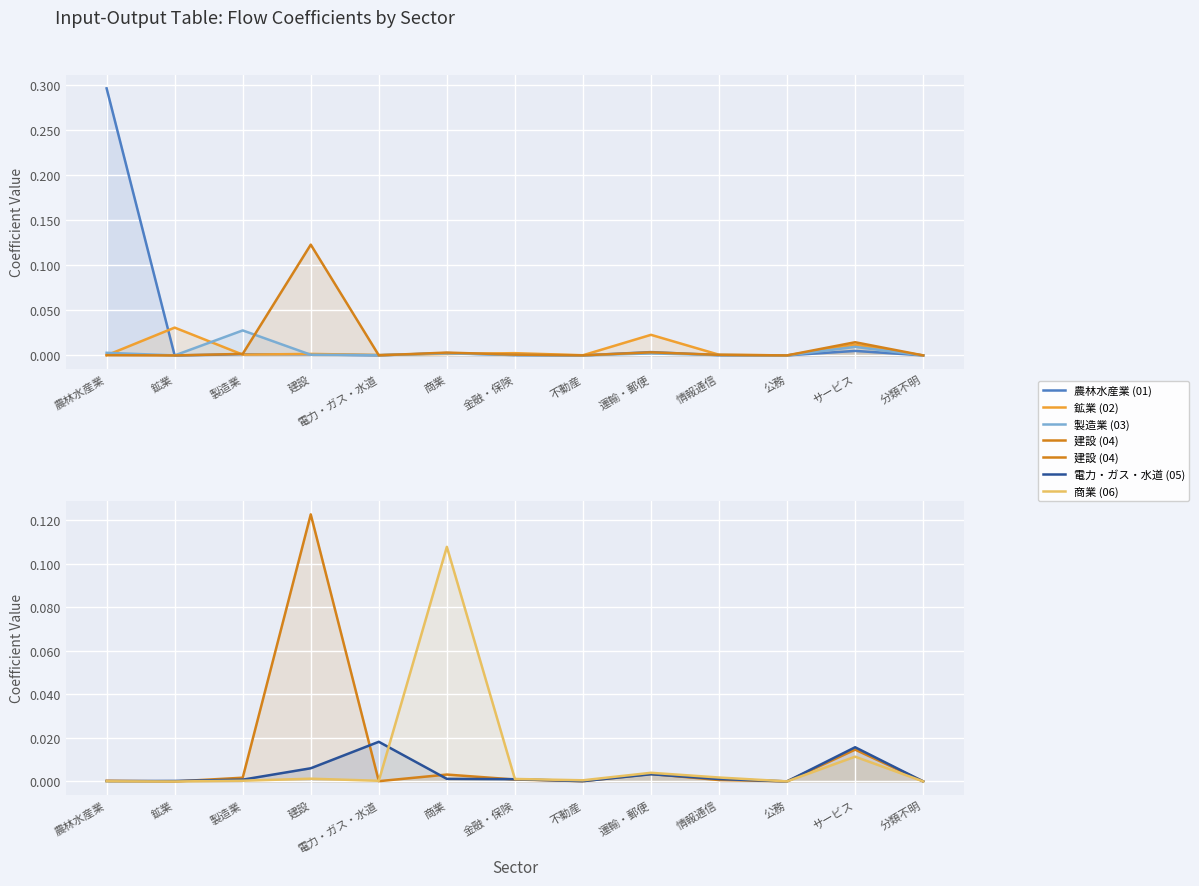

At how many categories does at least one series exceed 0?

13